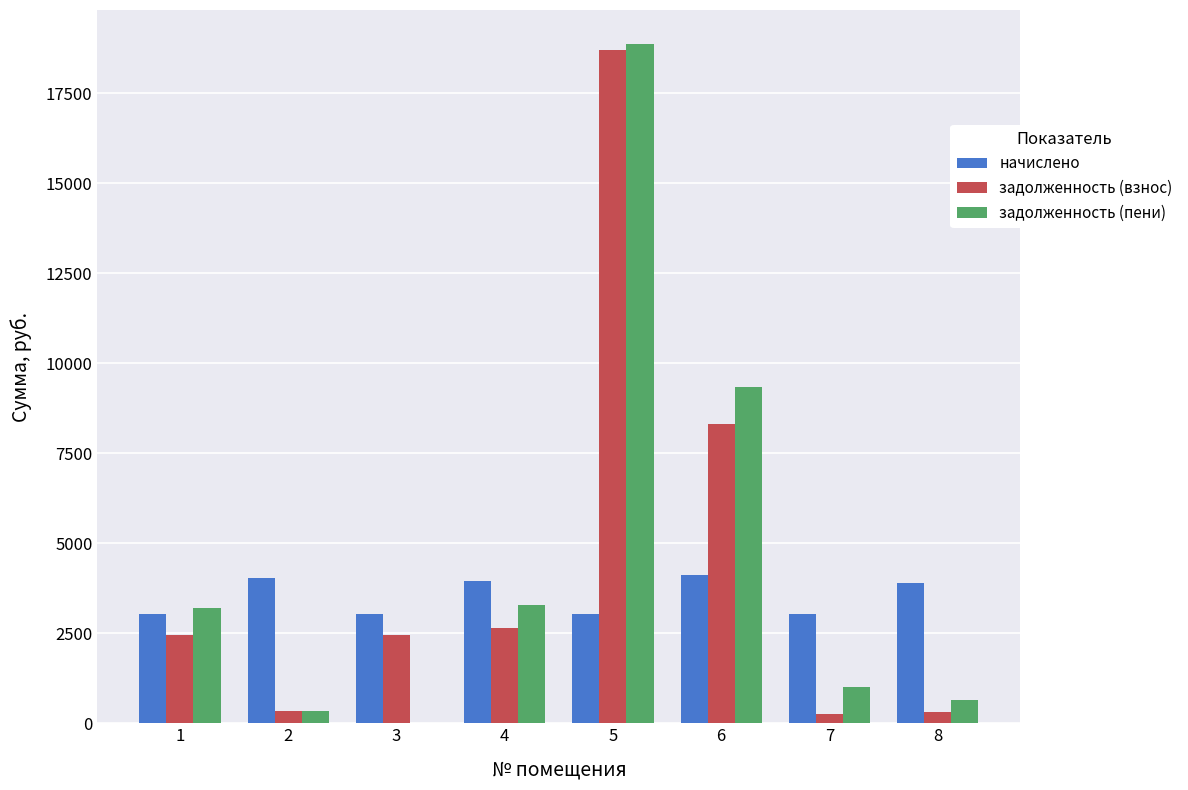

What are all the series names shown in the legend?

начислено, задолженность (взнос), задолженность (пени)